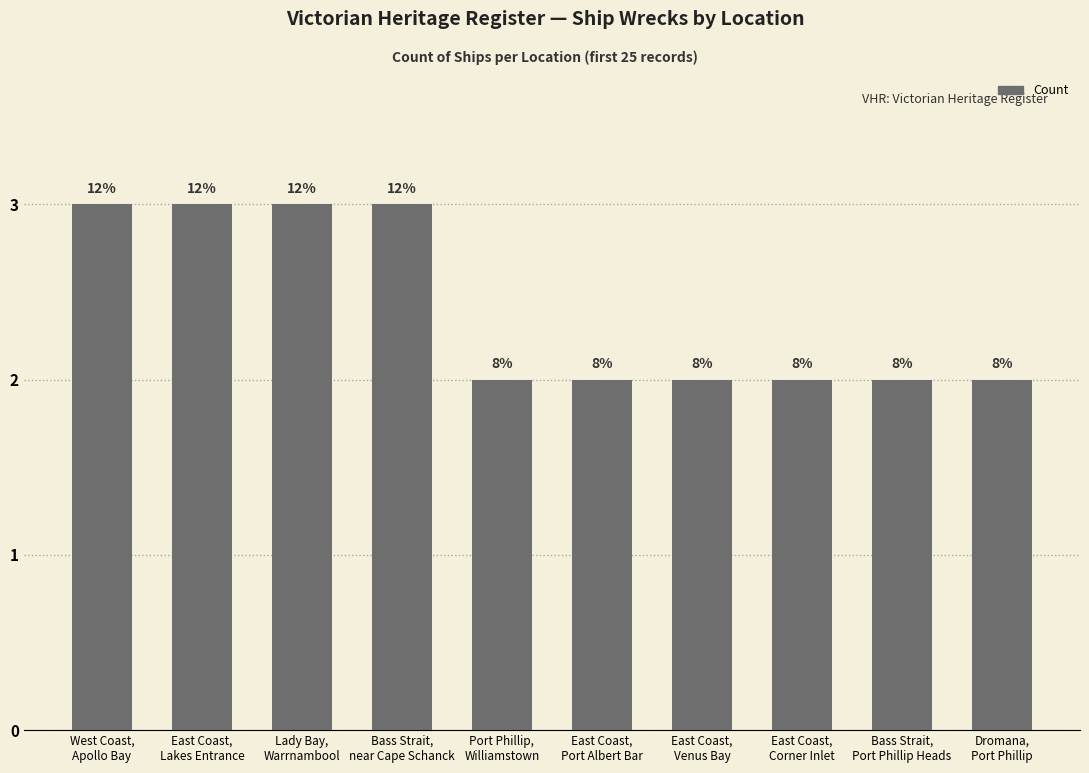

Read the value at East Coast,
Lakes Entrance.

3